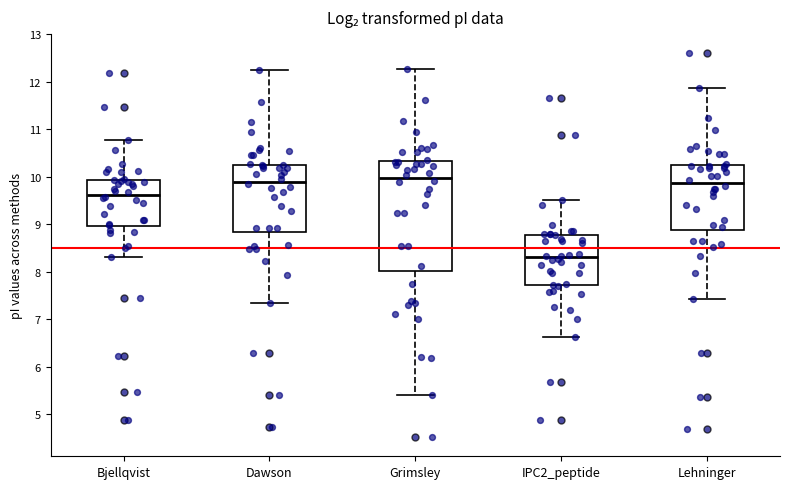

Reading left to right, read every box against the y-axis: the position of its median line, the range the box covers, and the ends of its whiskers. The values are not printed on the chart, so give them approximately, as read against the axis.

Bjellqvist: median 9.6, box 9.0 to 9.9, whiskers 8.3 to 10.8
Dawson: median 9.9, box 8.8 to 10.3, whiskers 7.4 to 12.2
Grimsley: median 10.0, box 8.0 to 10.3, whiskers 5.4 to 12.3
IPC2_peptide: median 8.3, box 7.7 to 8.8, whiskers 6.6 to 9.5
Lehninger: median 9.9, box 8.9 to 10.2, whiskers 7.4 to 11.9